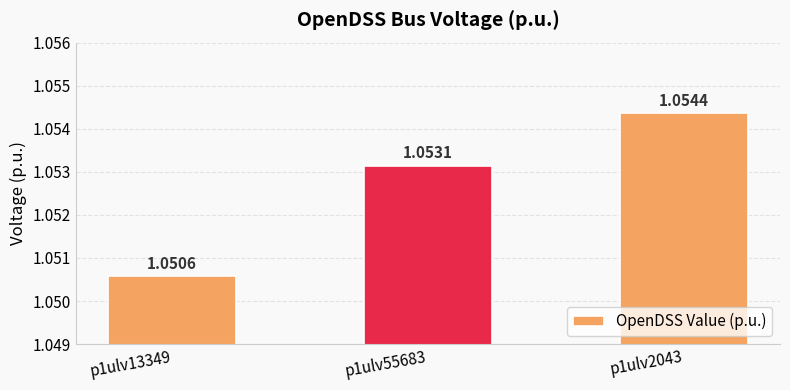

What is the sum of all values?

3.2